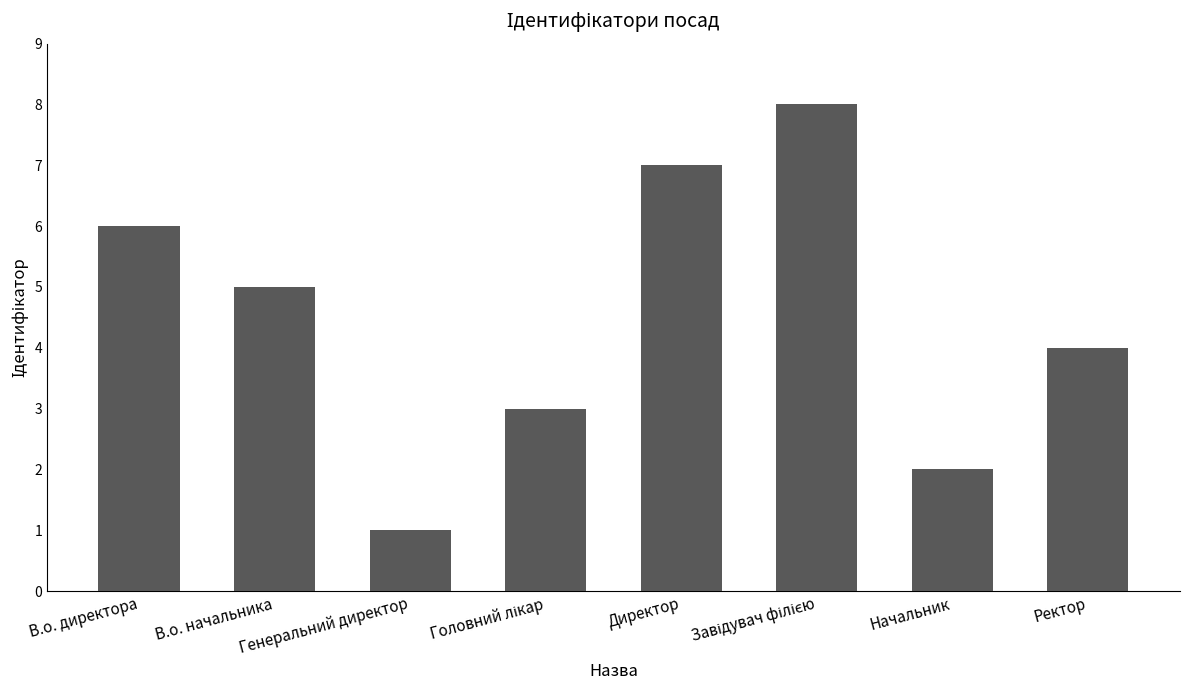

What is the label of the 7th bar from the right?

В.о. начальника